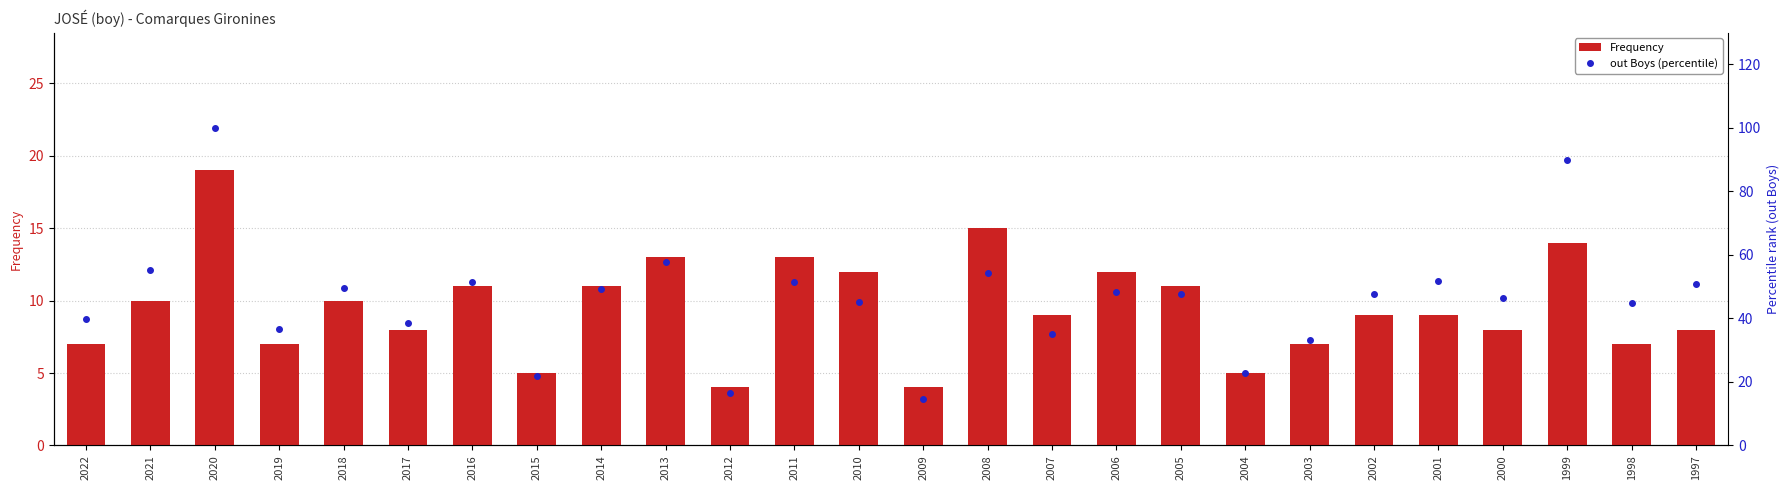

What is the value of the out Boys (percentile) bar at the 20th from the left?

33.2